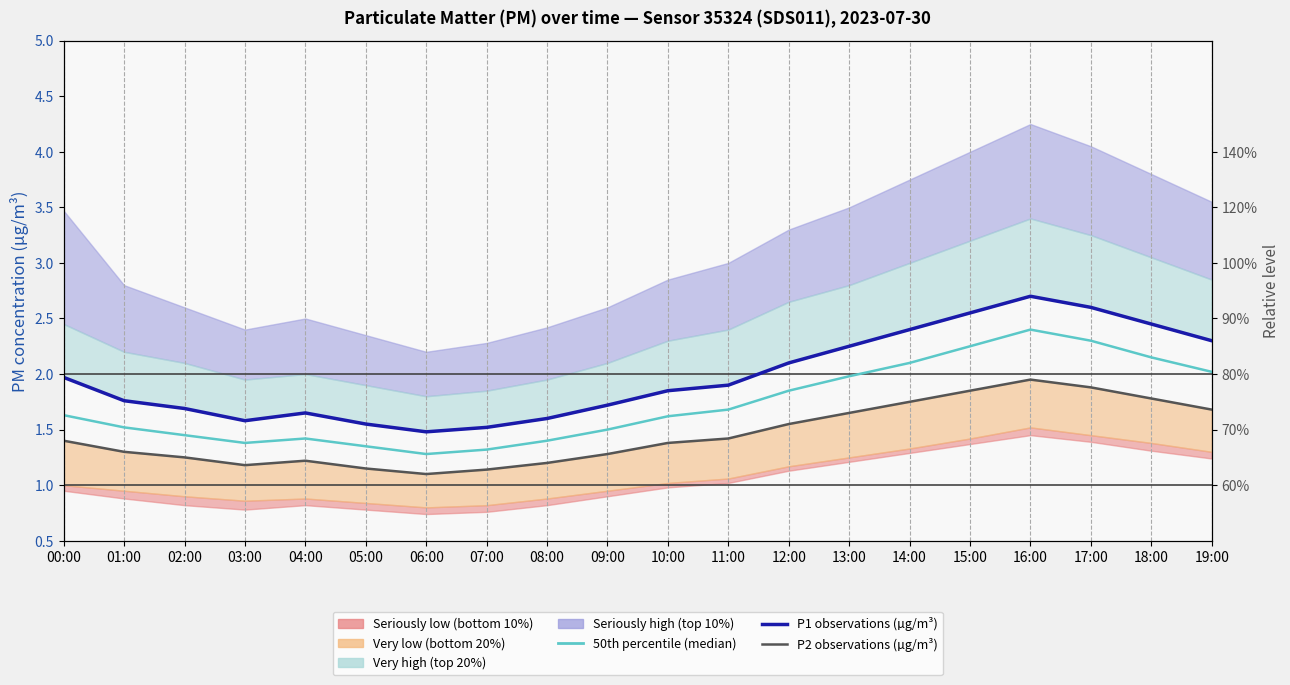

How many lines are shown in the chart?

3